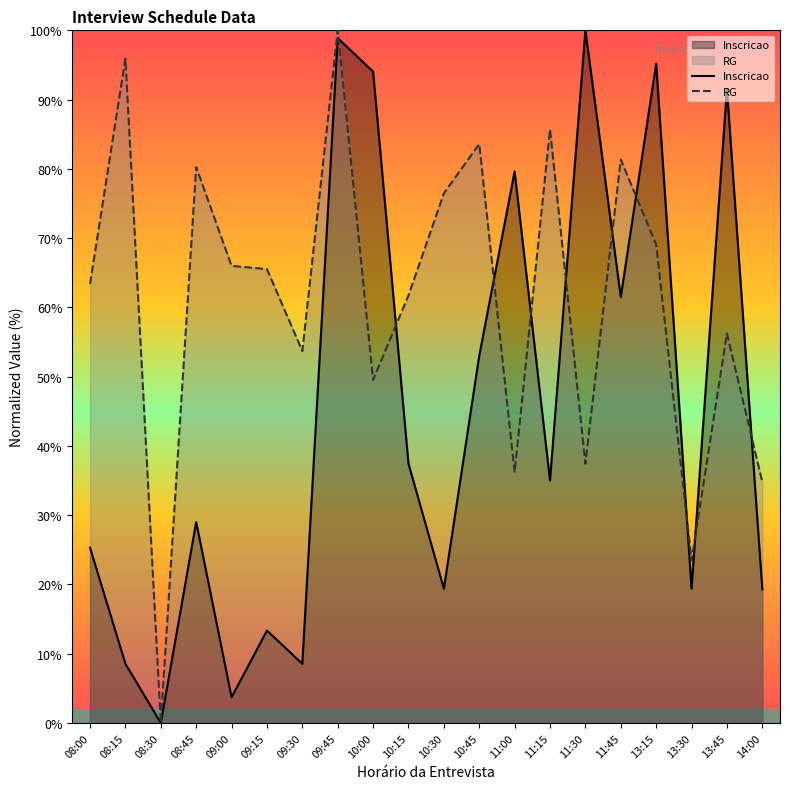

Rank the series by their maximum value, from lowest to highest.

Inscricao, RG